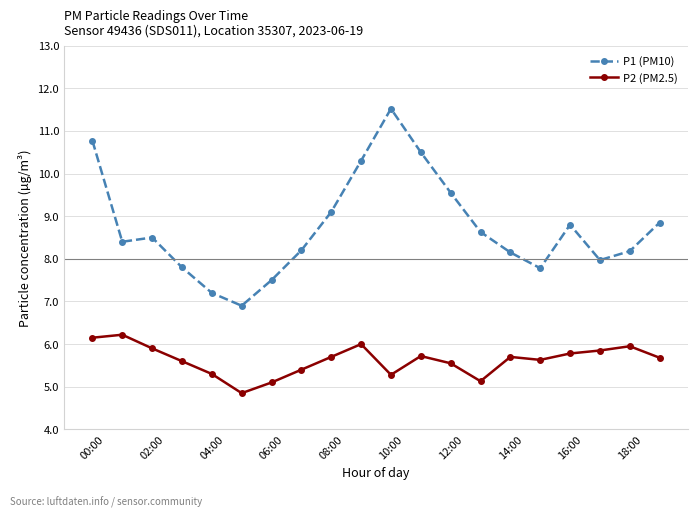

What is the sum of all P1 (PM10) values?

174.6